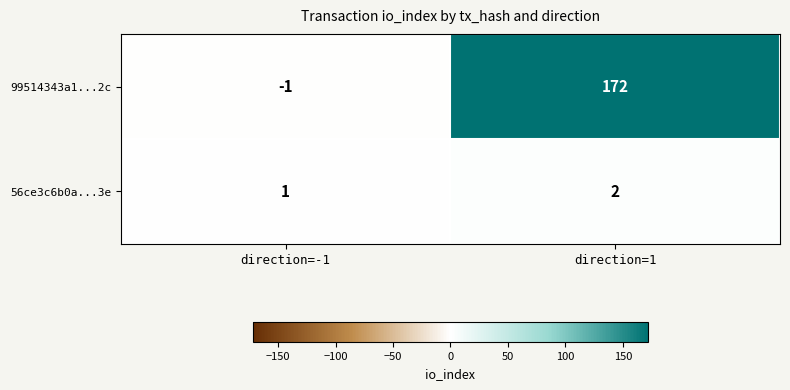

What is the minimum value shown in the chart?

-1